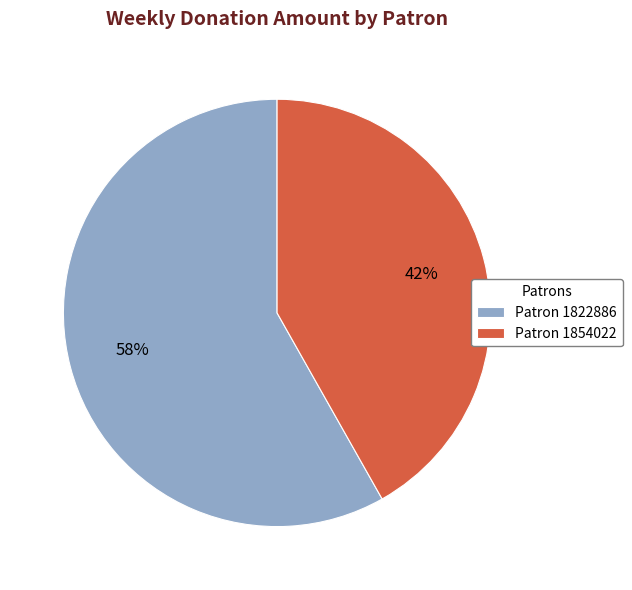

Which category has the smallest portion of the pie?

Patron 1854022